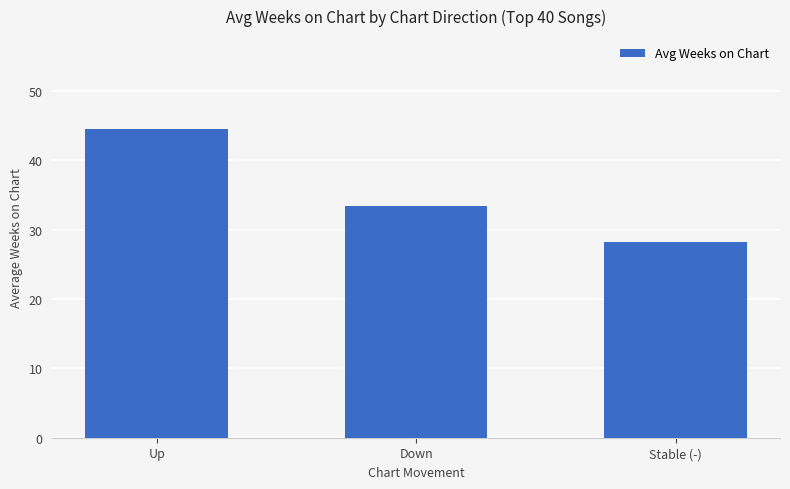

How many bars are there in total?

3